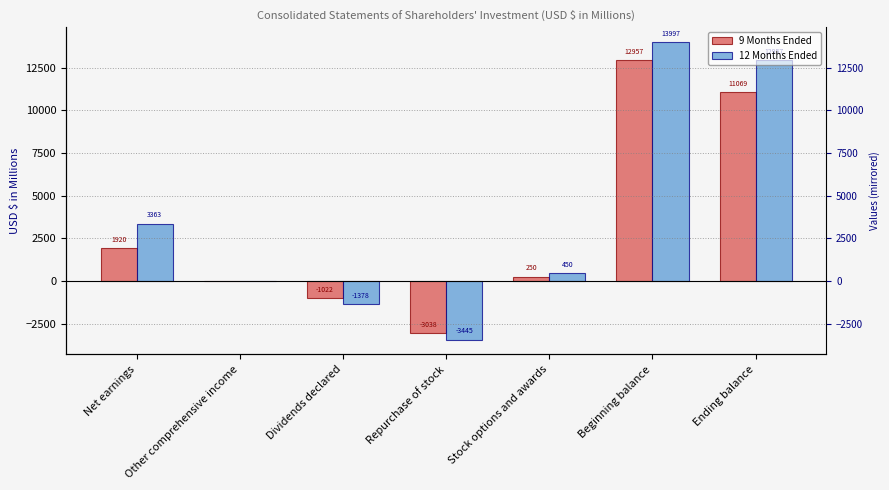

Is it true that 9 Months Ended equals 89 at Stock options and awards?

False